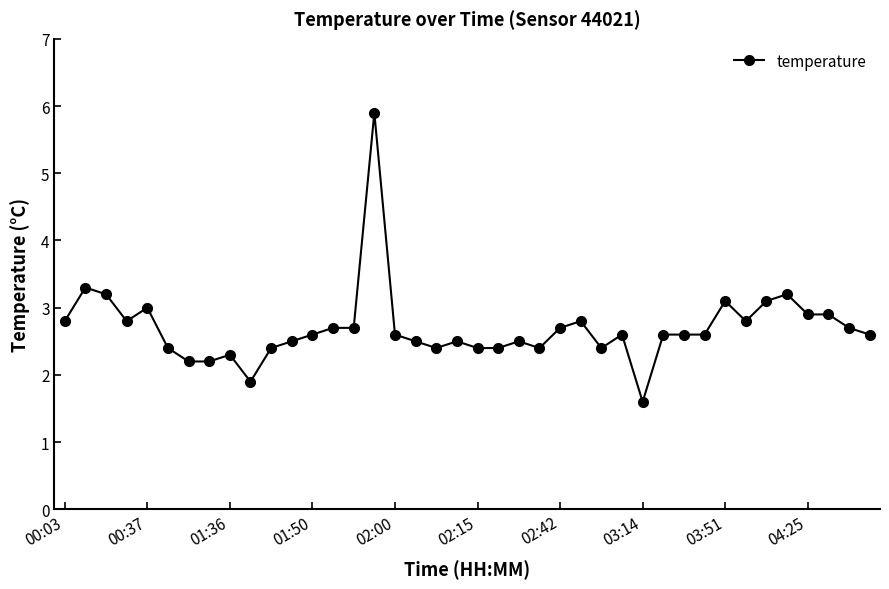

Count the number of categories in the chart.

40